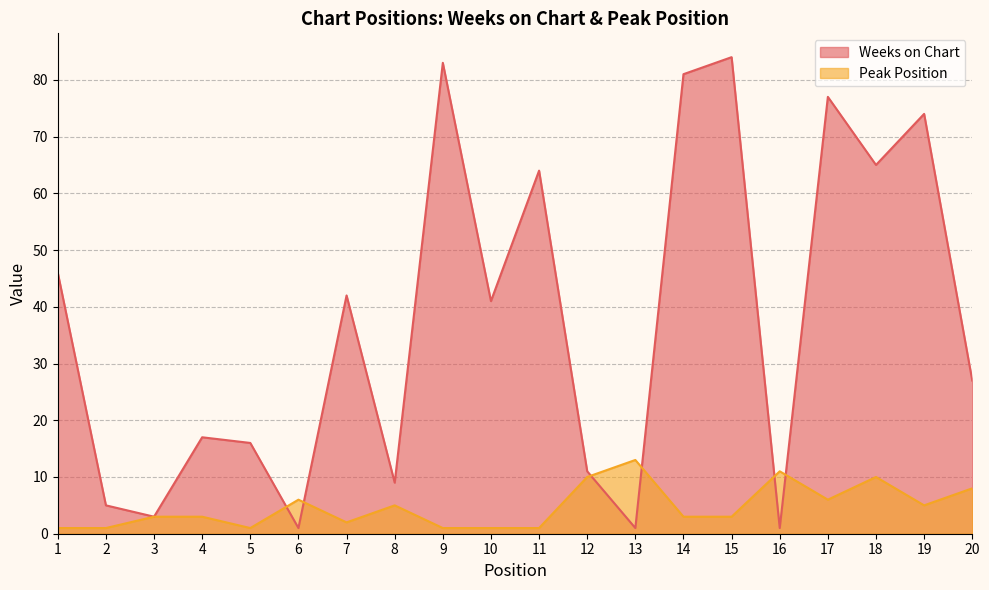

Which series has the widest spread of values?

Weeks on Chart